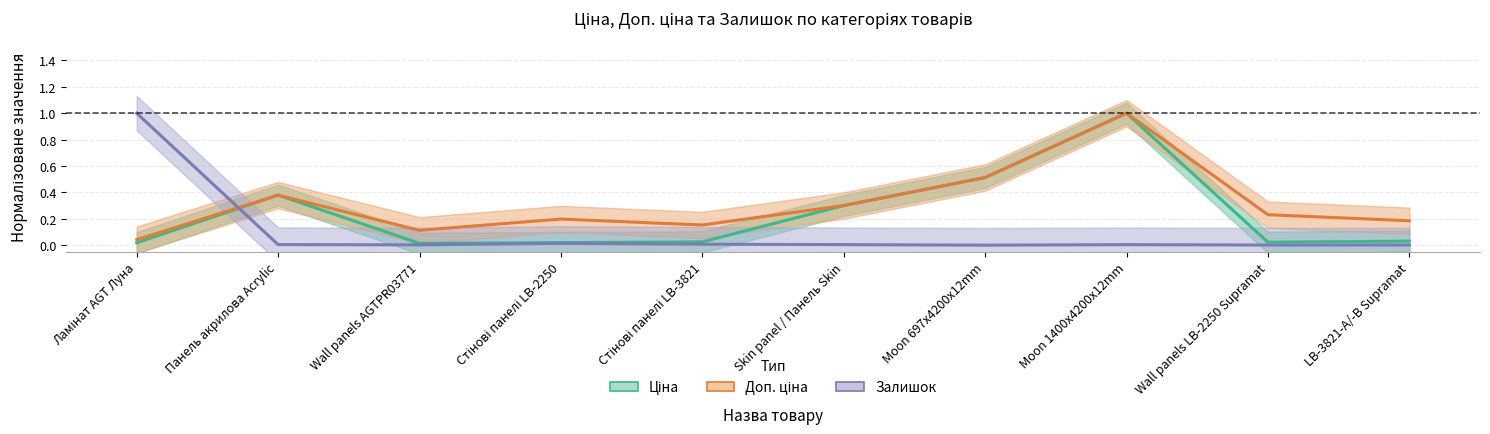

Which series has the widest spread of values?

Залишок